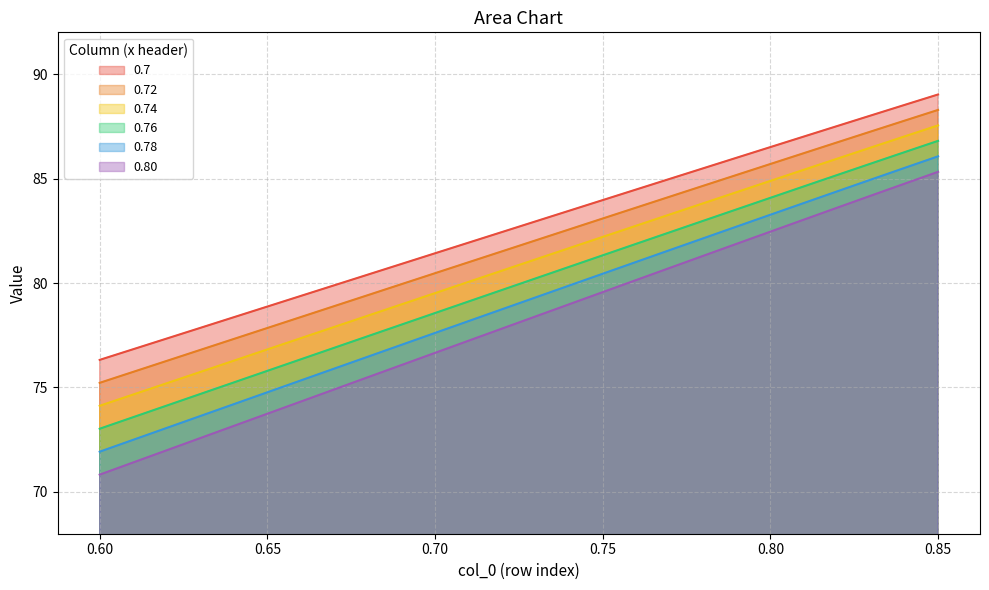

List the labels in order of 0.78 value, largest first.

0.85, 0.84, 0.83, 0.82, 0.81, 0.8, 0.79, 0.78, 0.77, 0.76, 0.75, 0.74, 0.73, 0.72, 0.71, 0.7, 0.69, 0.68, 0.67, 0.66, 0.65, 0.64, 0.63, 0.62, 0.61, 0.6